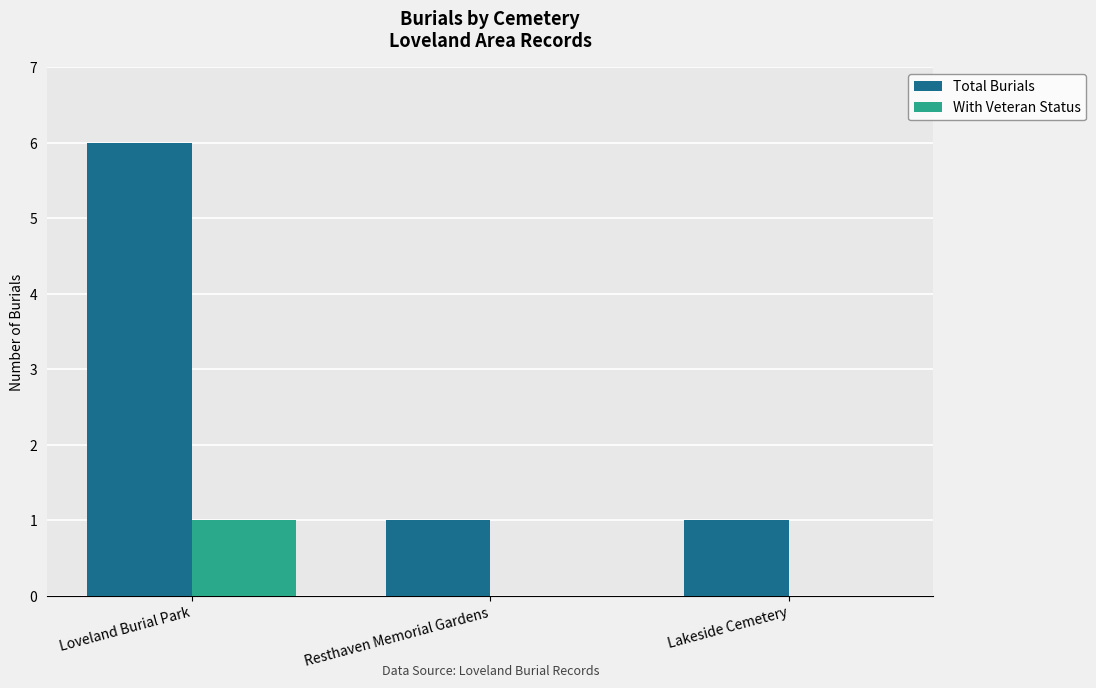

True or false: With Veteran Status has a value of 0 at Lakeside Cemetery.

True